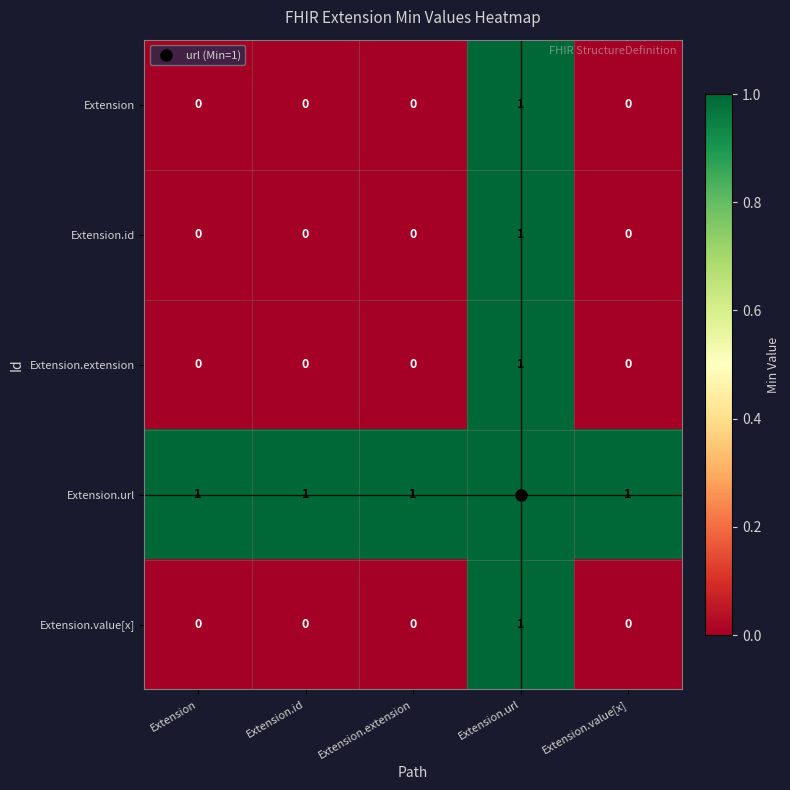

Count the Extension.id values in the range 0 to 1.

5